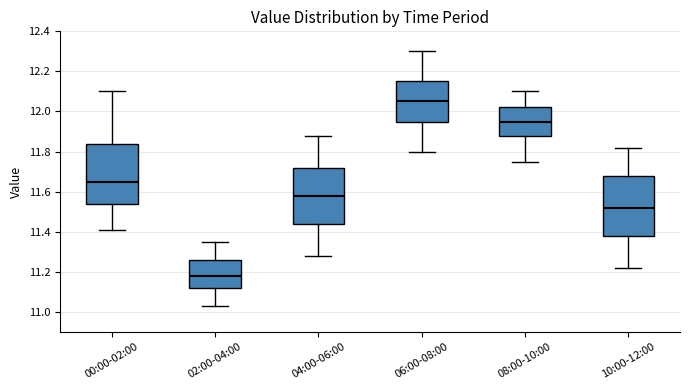

Where does the lower whisker of the box for 10:00-12:00 end on the y-axis? The values are not printed on the chart, so give them approximately, as read against the axis.

11.22